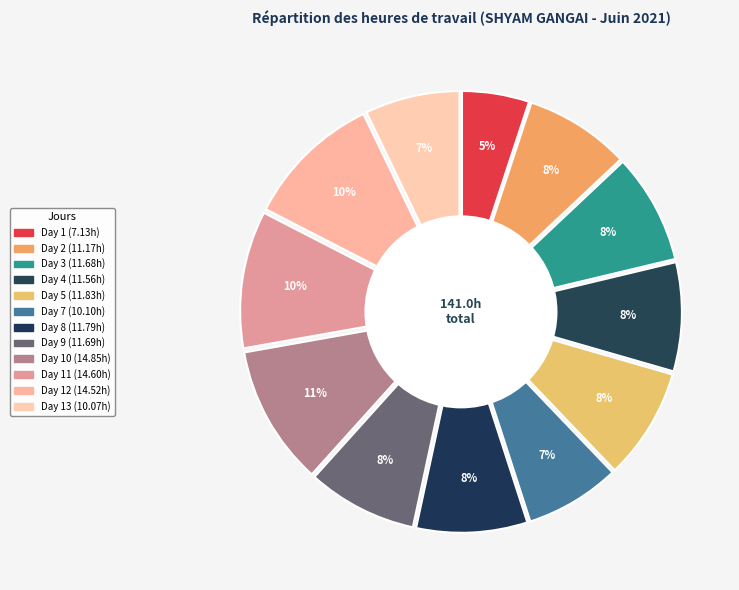

Combined, what portion of the pie is Day 5 and Day 3?

16.7%